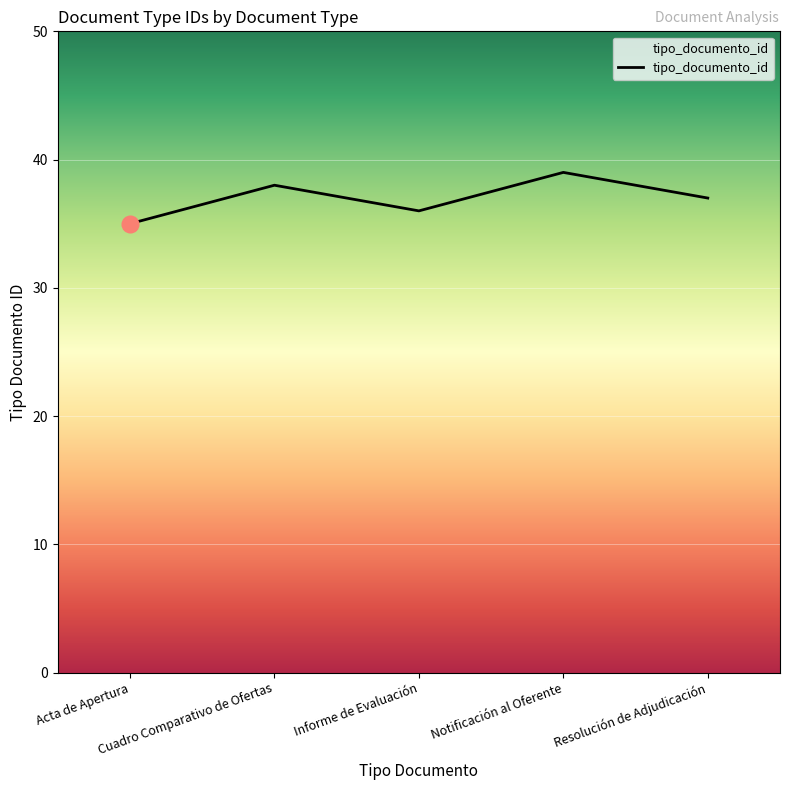

Count the values in the range 36 to 38.

3